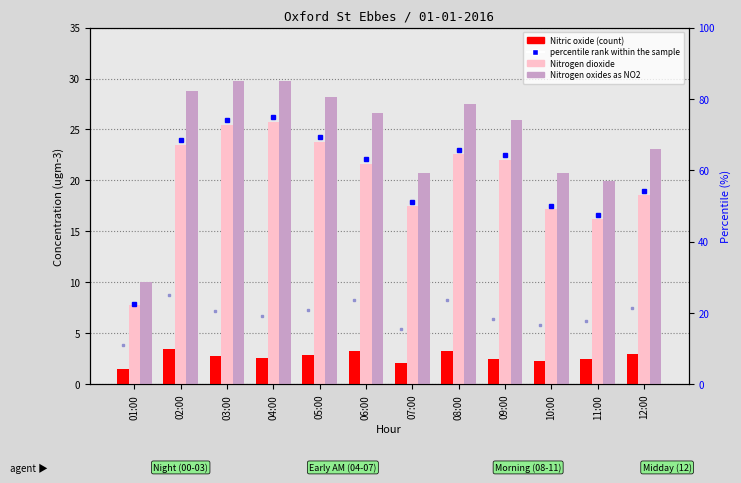

Which series has the largest total across all categories?

Nitrogen oxides as NO2